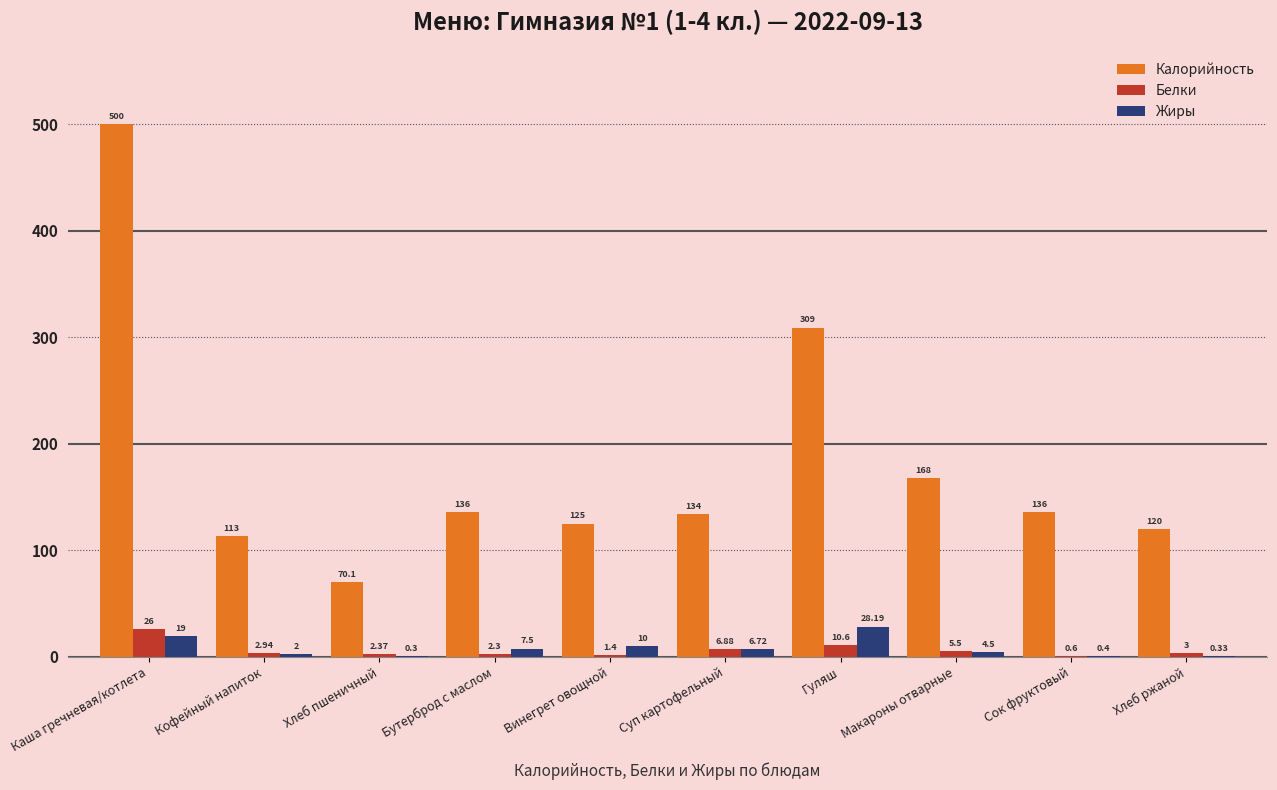

At which category is the sum across all series the highest?

Каша гречневая/котлета